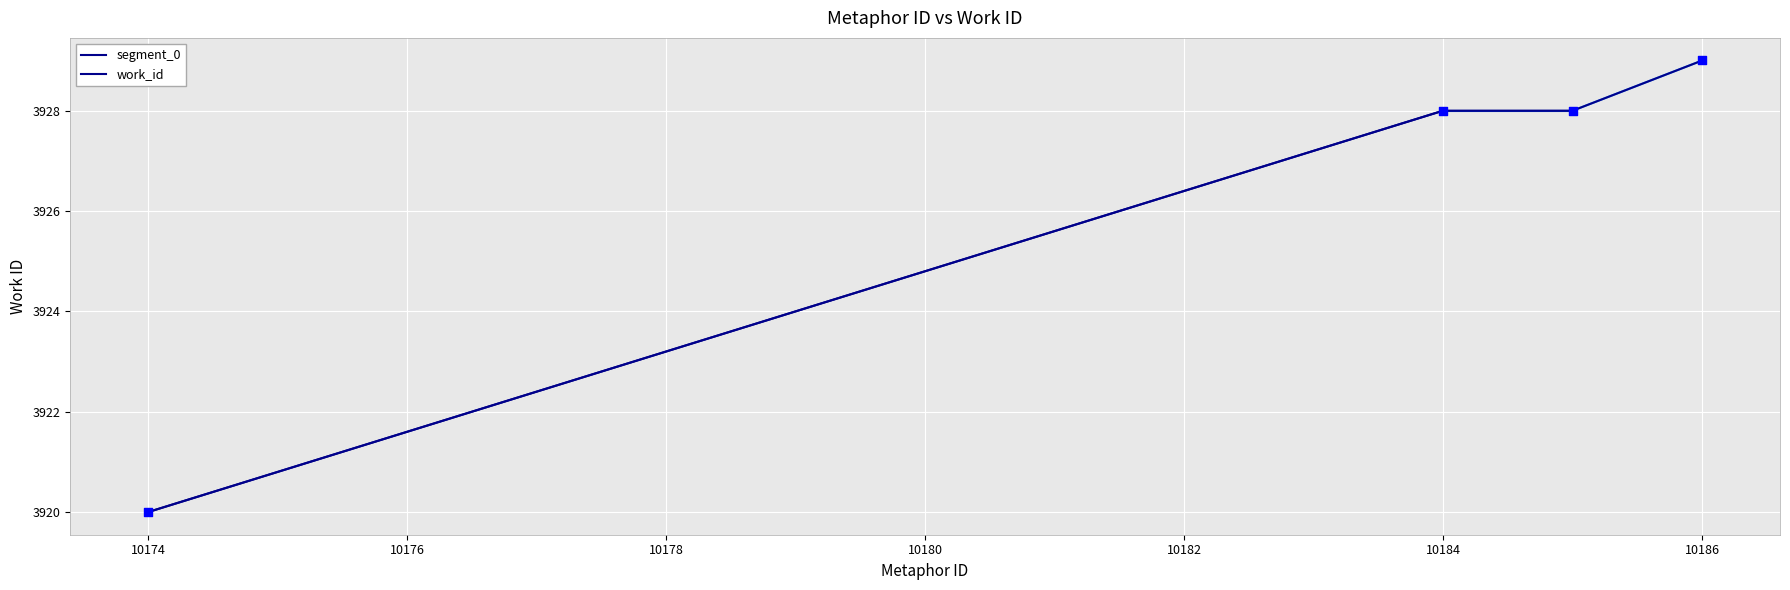

What is the change in value from 10184 to 10186?

+1